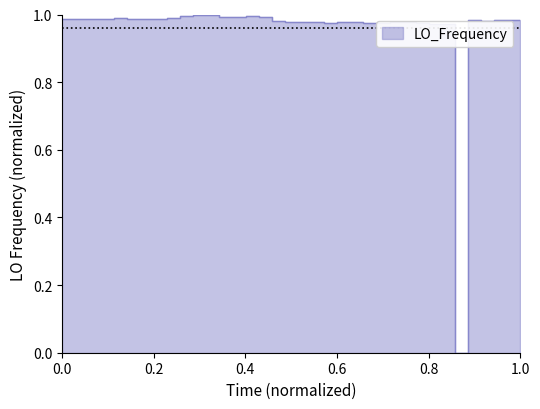

Reading right to left, extract all data points from this chart.

1.0	1.0	1.0	1.0	1.0	0.0	1.0	1.0	1.0	1.0	1.0	1.0	1.0	1.0	1.0	1.0	1.0	1.0	1.0	1.0	1.0	1.0	1.0	1.0	1.0	1.0	1.0	1.0	1.0	1.0	1.0	1.0	1.0	1.0	1.0	1.0	1.0	1.0	1.0	1.0